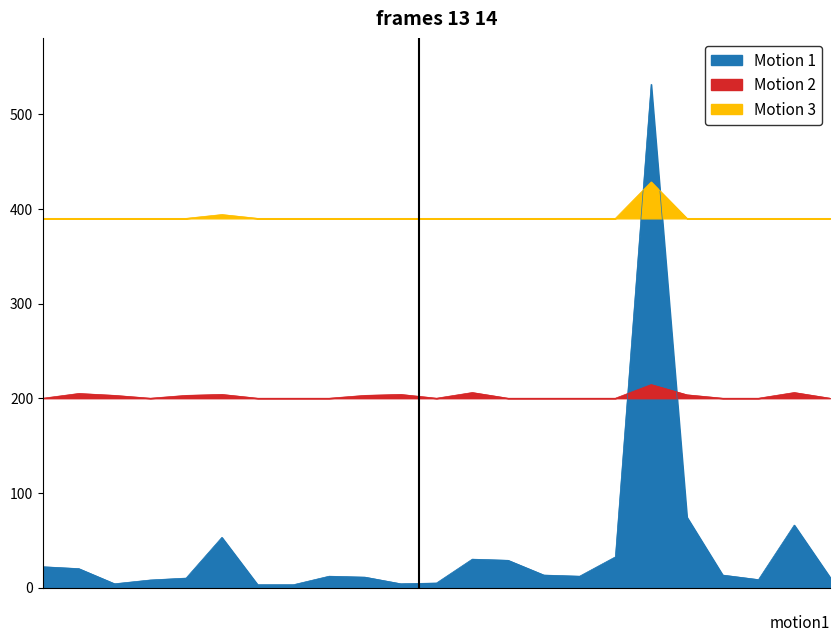

True or false: Motion 1 has a value of 9.7 at Ireland.

False